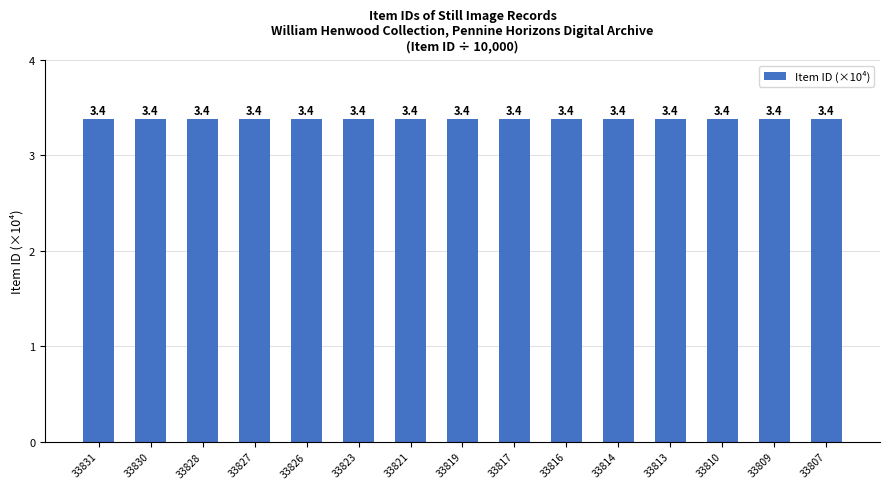

What value does the data have at 33819?

3.4